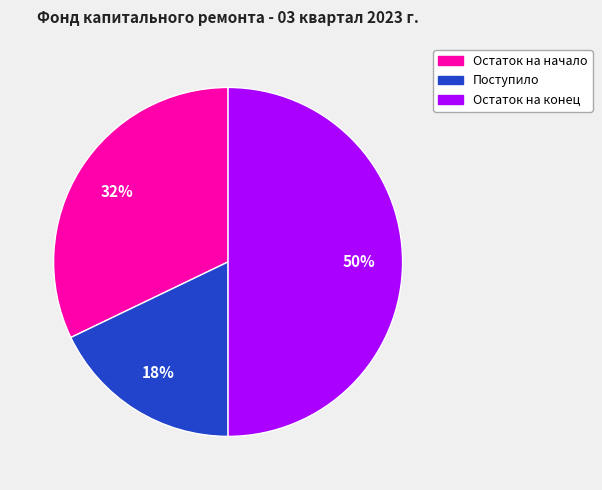

True or false: Остаток на конец accounts for 36% of the total.

False